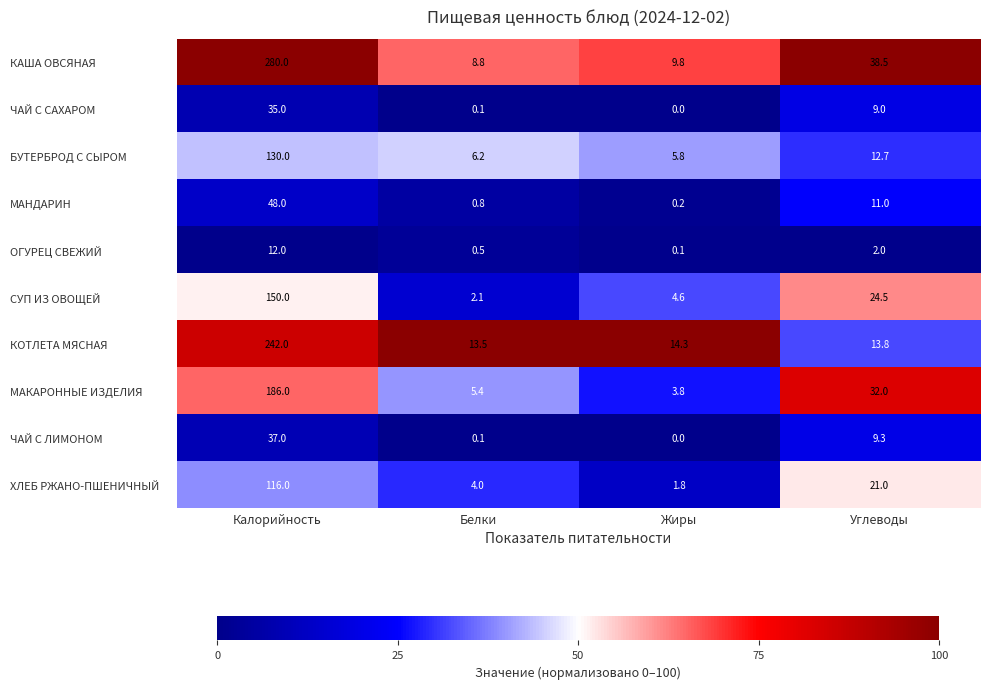

What is the sum of all КОТЛЕТА МЯСНАЯ values?

283.6